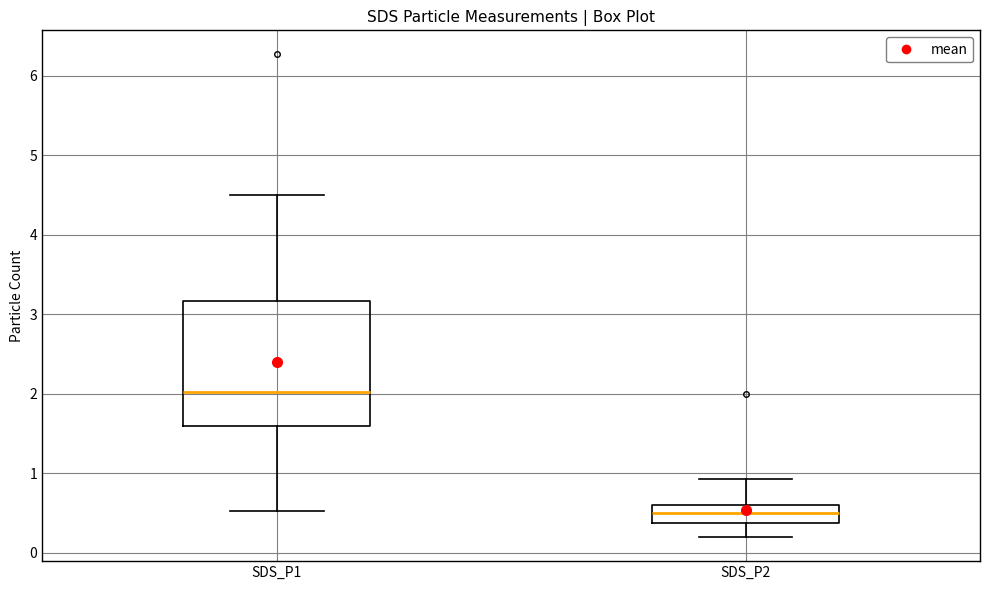

Reading left to right, read every box against the y-axis: the position of its median line, the range the box covers, and the ends of its whiskers. The values are not printed on the chart, so give them approximately, as read against the axis.

SDS_P1: median 2.0, box 1.6 to 3.2, whiskers 0.5 to 4.5
SDS_P2: median 0.5, box 0.4 to 0.6, whiskers 0.2 to 0.9